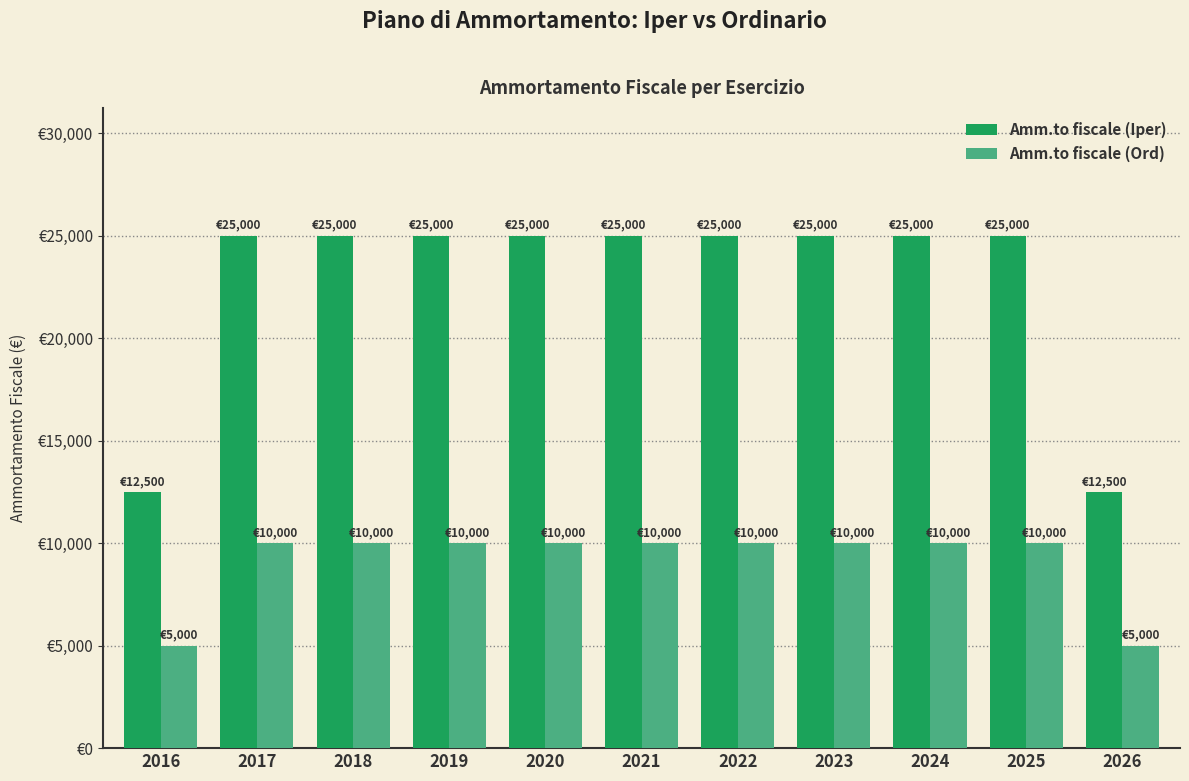

What are all the series names shown in the legend?

Amm.to fiscale (Iper), Amm.to fiscale (Ord)